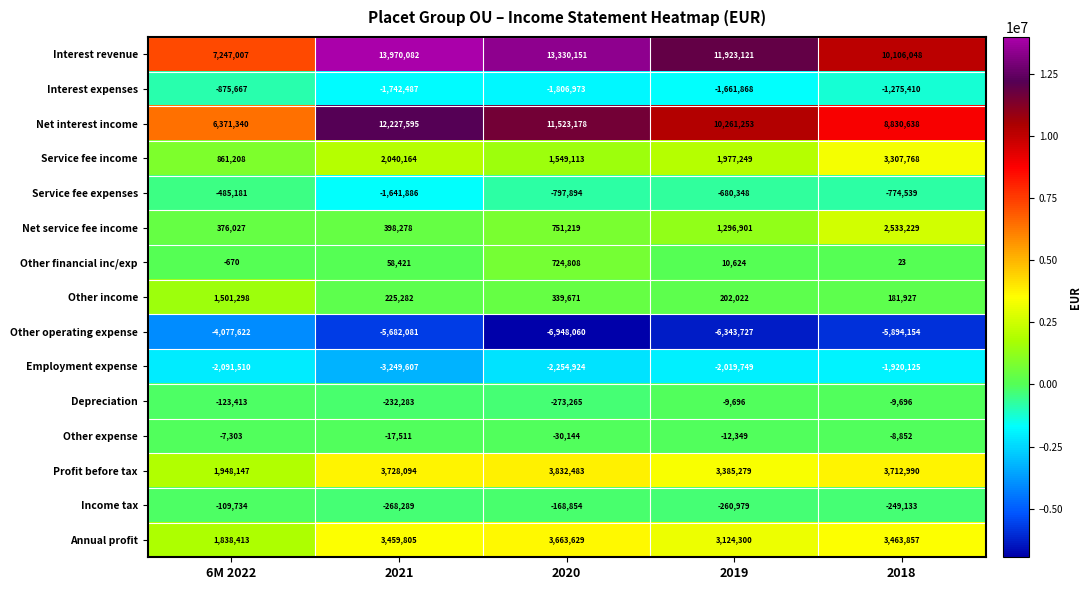

At which label does Depreciation first exceed -123413?

2019